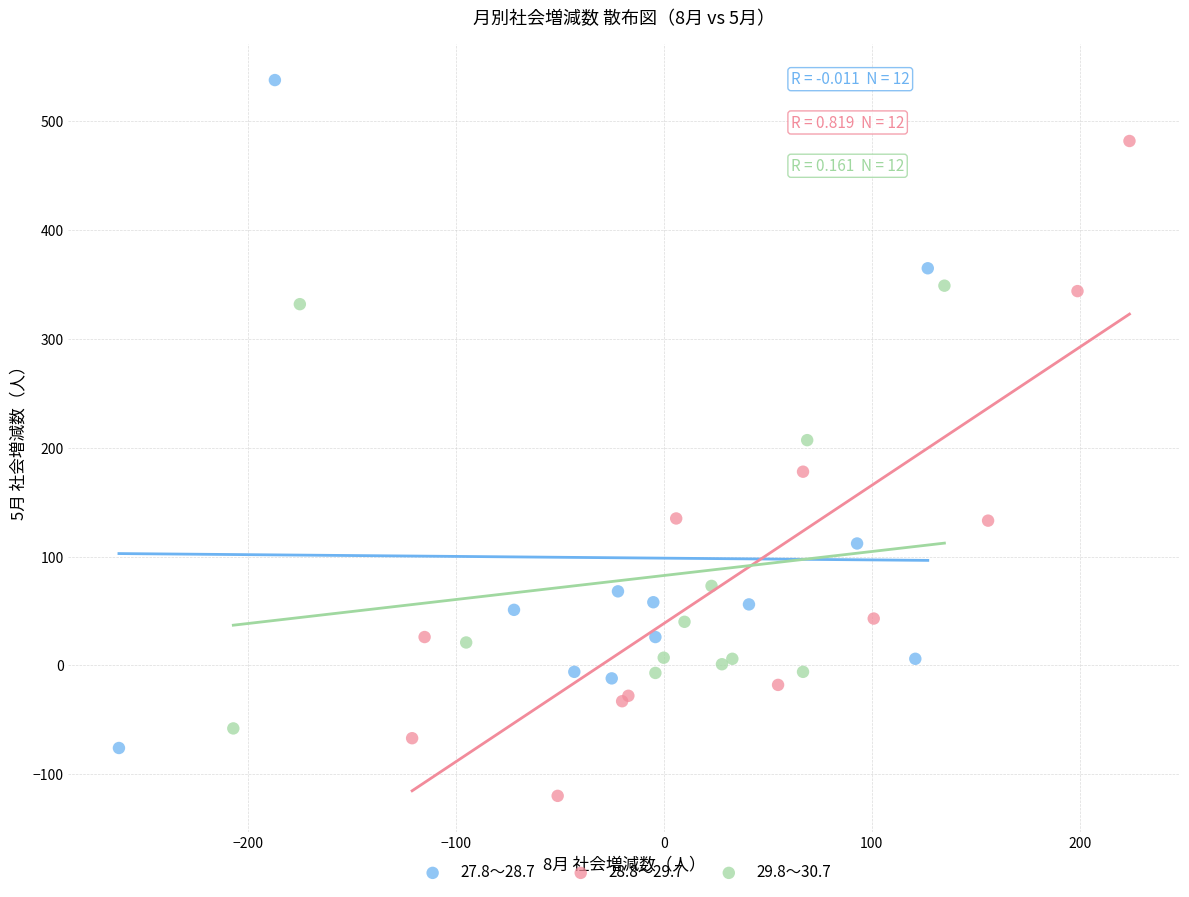

Which series has the largest Y range (max minus min)?

27.8～28.7